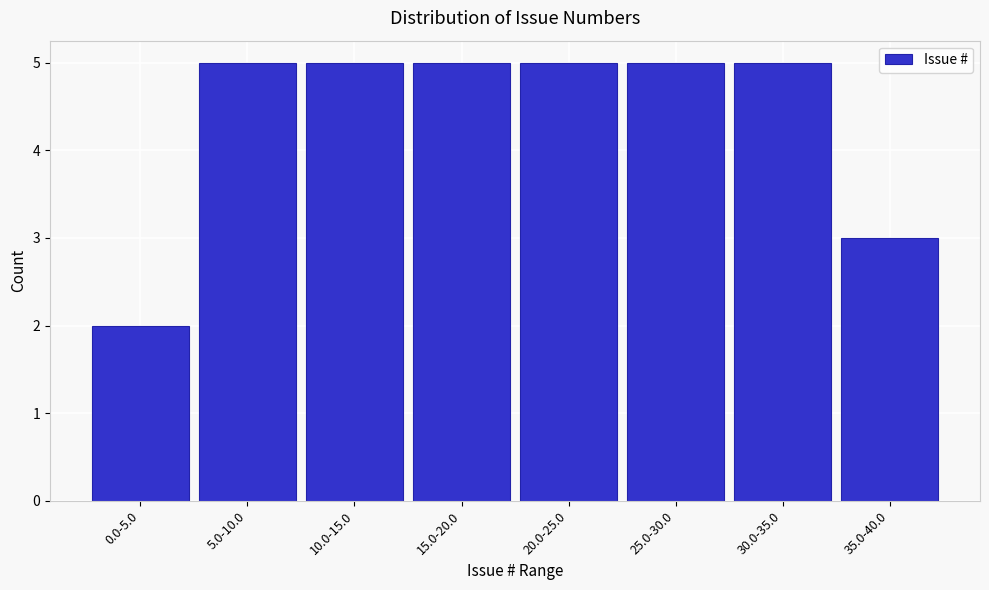

Reading left to right, extract all data points from this chart.

0.0-5.0=2	5.0-10.0=5	10.0-15.0=5	15.0-20.0=5	20.0-25.0=5	25.0-30.0=5	30.0-35.0=5	35.0-40.0=3